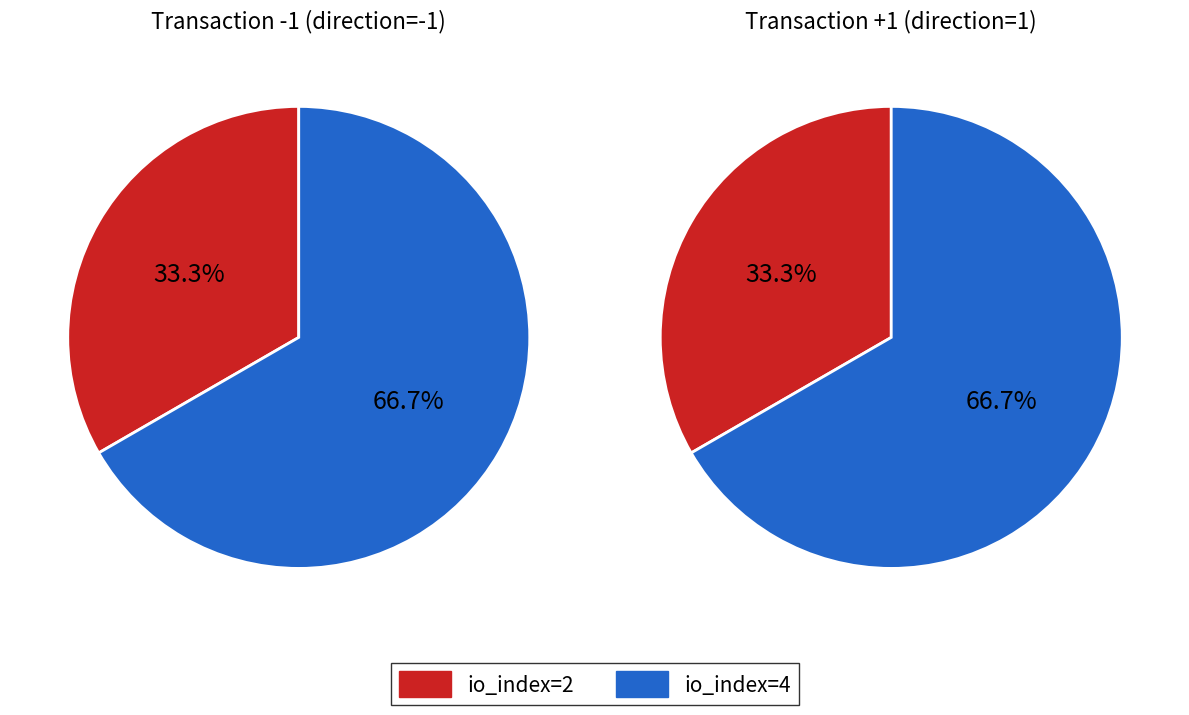

To the nearest percent, what is the difference between the io_index=4 and io_index=2 slice percentages?

33%